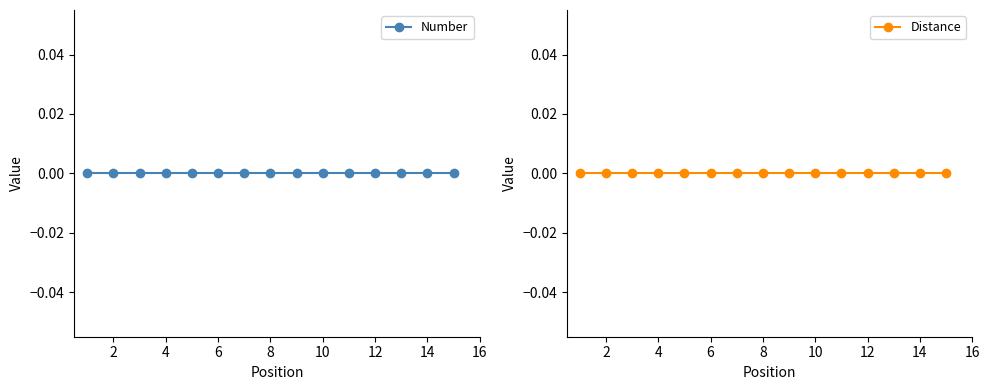

True or false: Number has a value of 0 at 14.

True